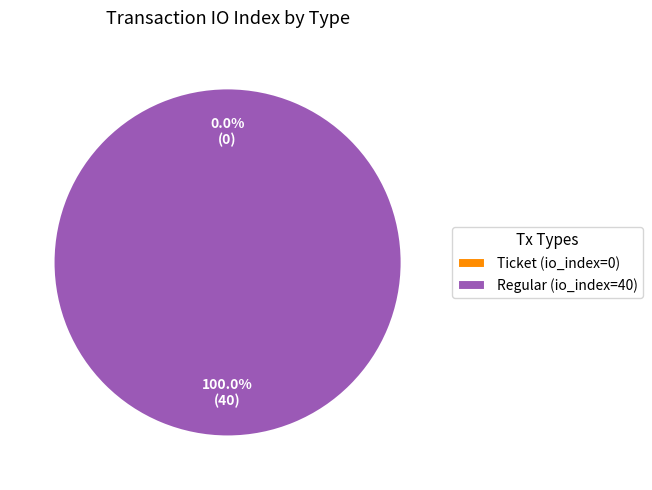

To the nearest percent, what is the difference between the largest and smallest slice percentages?

100%